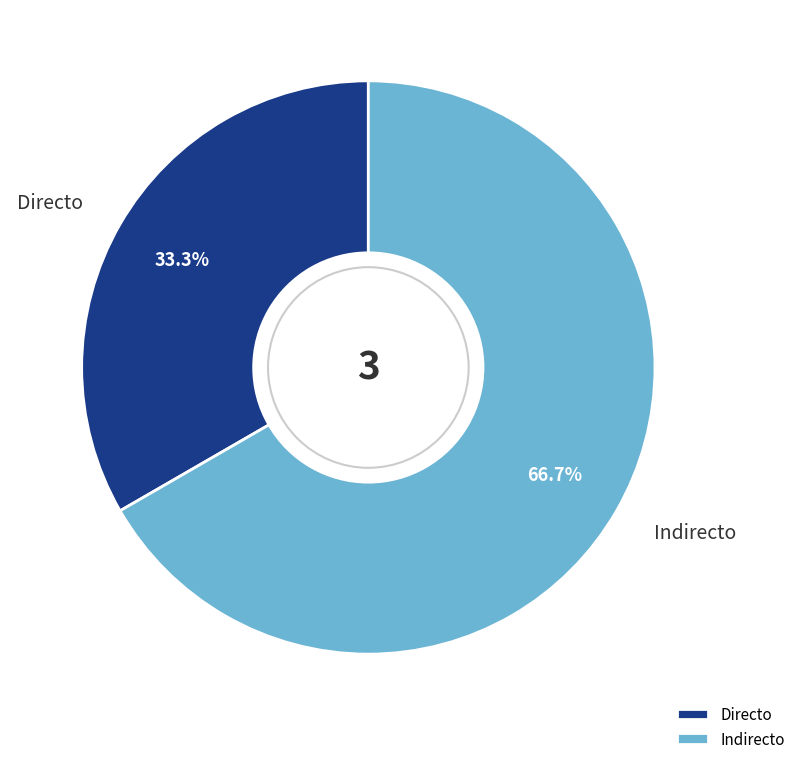

Does any single category account for the majority?

Yes